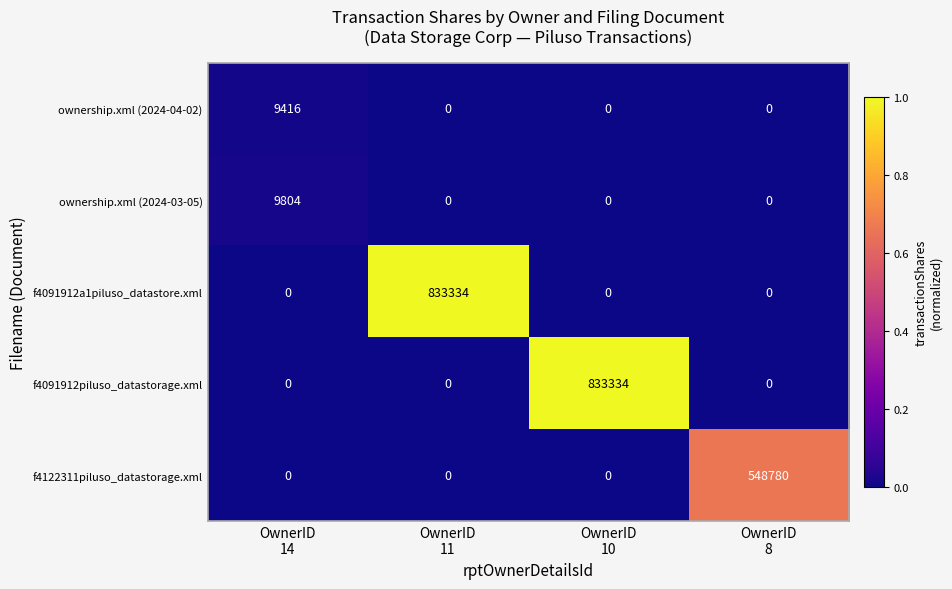

At how many categories does at least one series exceed 277780?

3